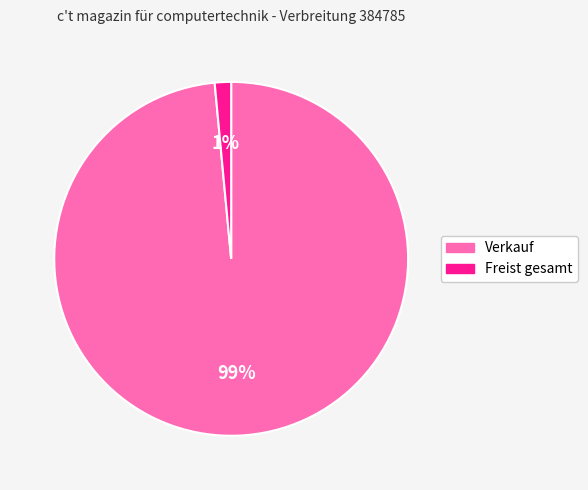

Is the sum of Verkauf and Freist gesamt greater than half?

Yes